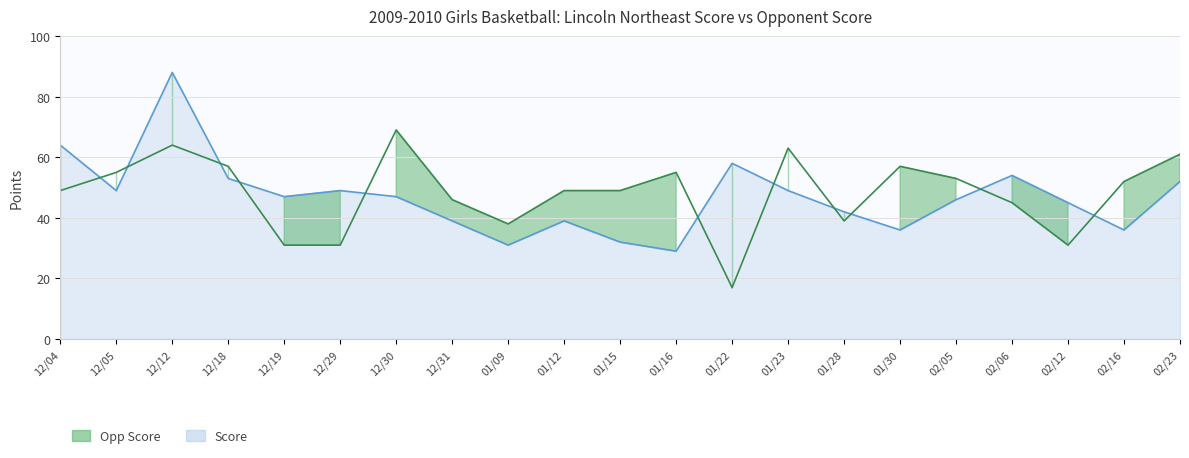

Where is Opp Score nearest to the value 43?

02/06